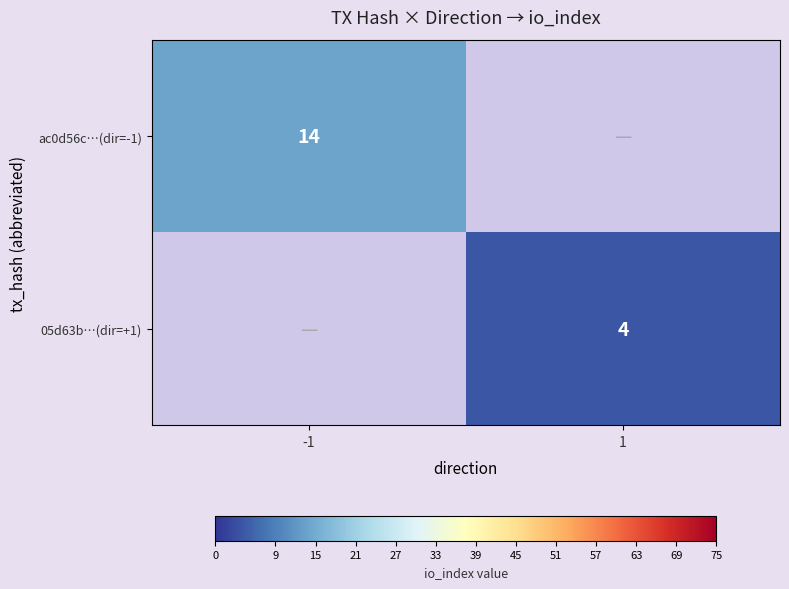

True or false: ac0d56c…(dir=-1) has a value of 14 at -1.

True